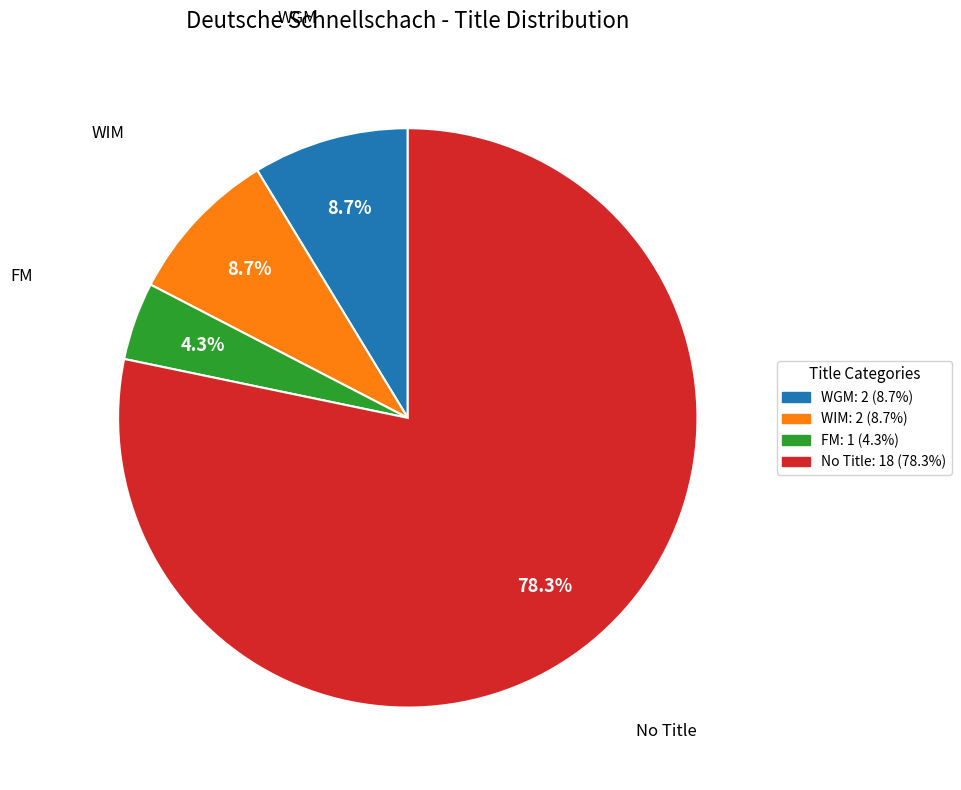

Does any single category account for the majority?

Yes